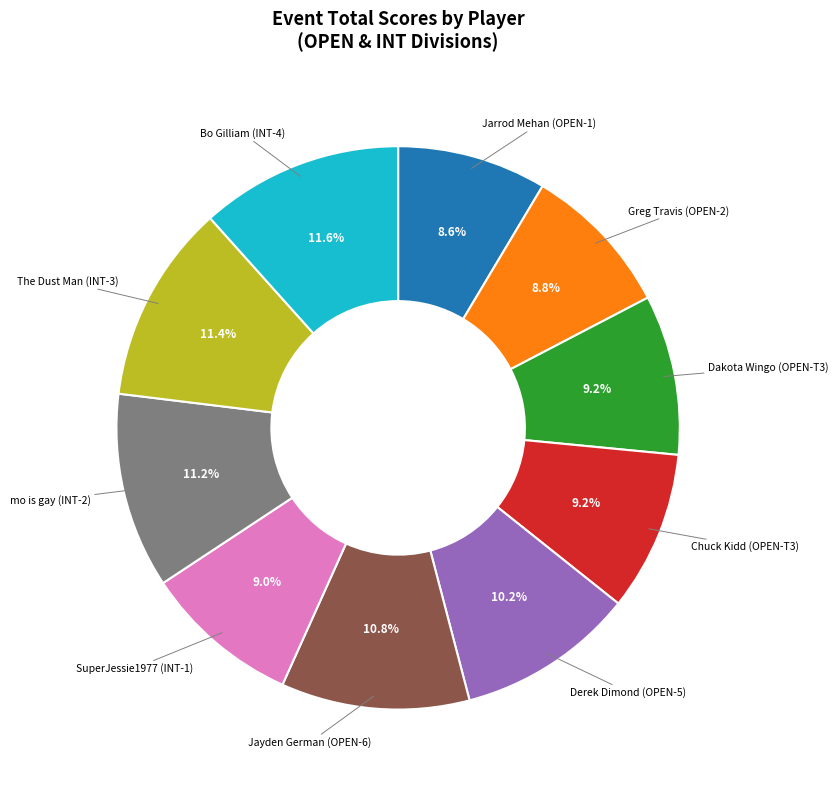

Is there any slice that represents more than half of the pie?

No